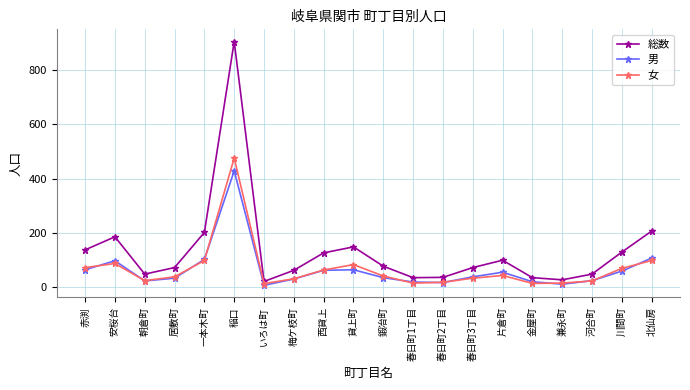

Where does the 女 series first go above 42?

赤渕